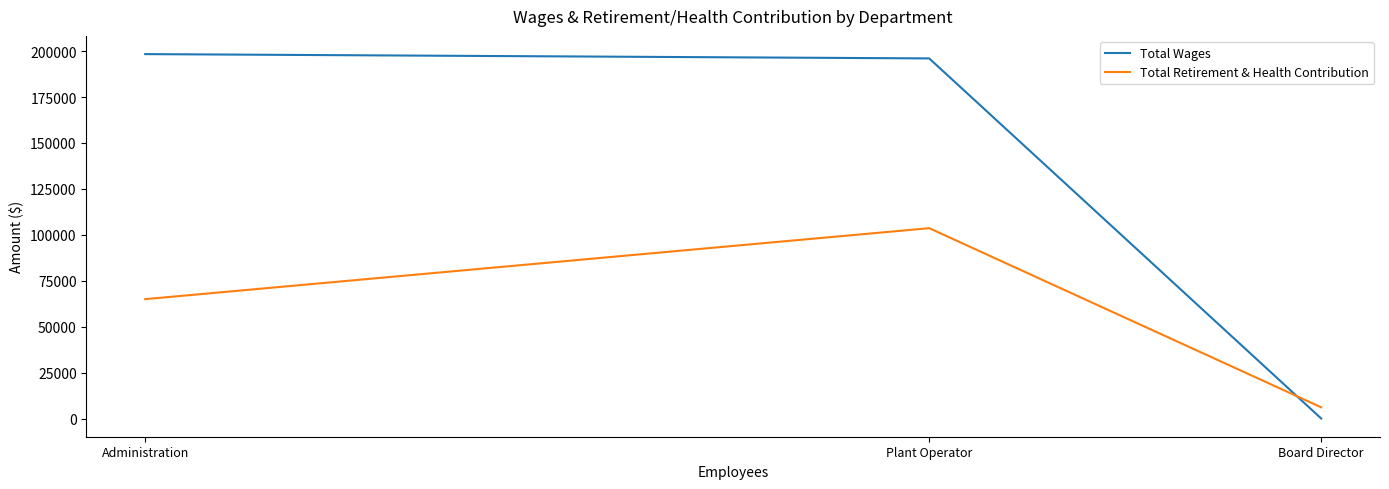

Reading left to right, extract all data points from this chart.

Total Wages: 198393	196049	0
Total Retirement & Health Contribution: 64987	103624	6098